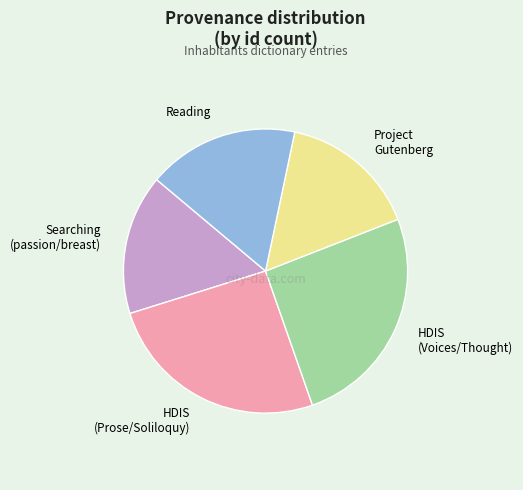

Does any single category account for the majority?

No